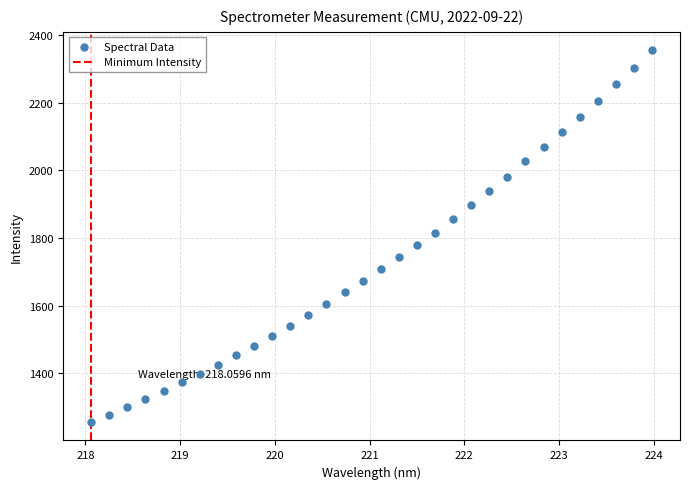

What is the range of Y values (max minus min)?

1097.8